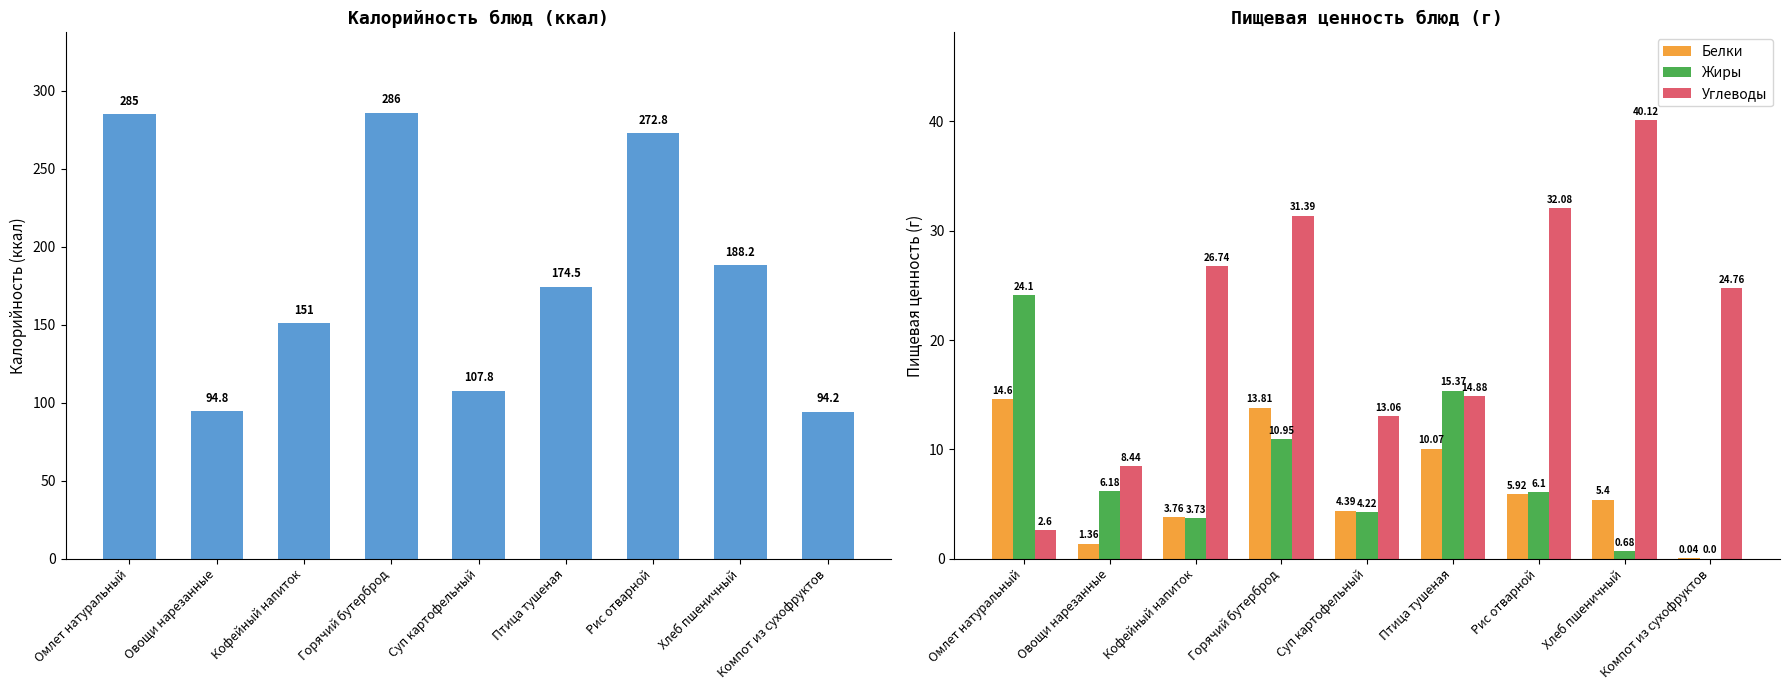

What is the label of the 5th bar from the right?

Суп картофельный